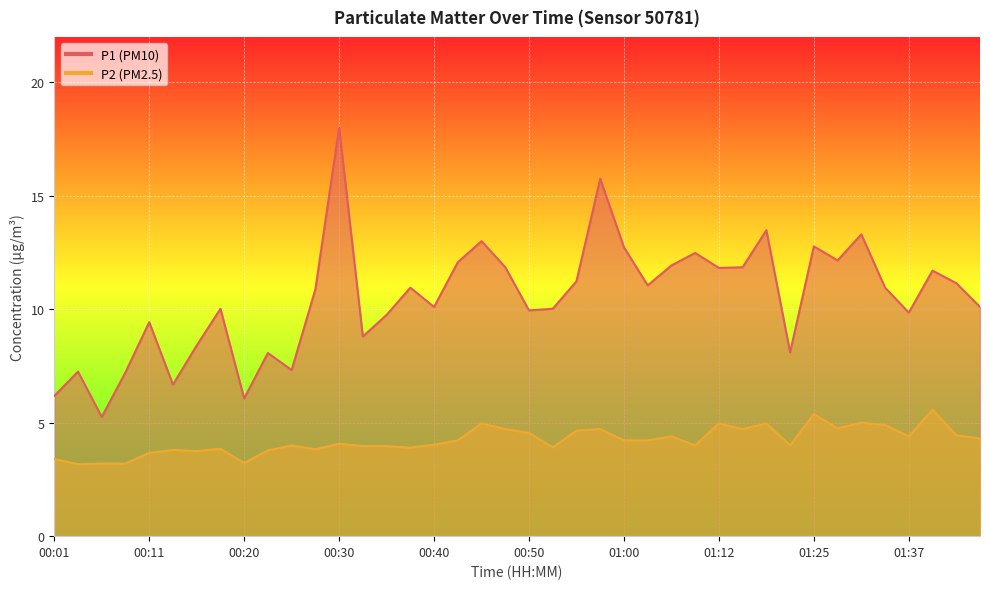

What position from the right is 00:08?

37